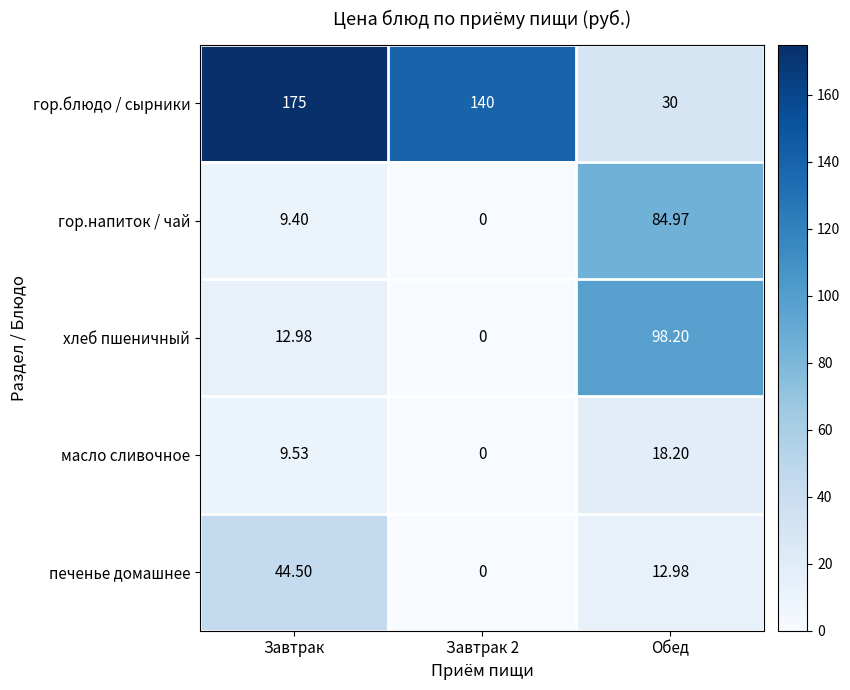

How many series are shown in this chart?

5